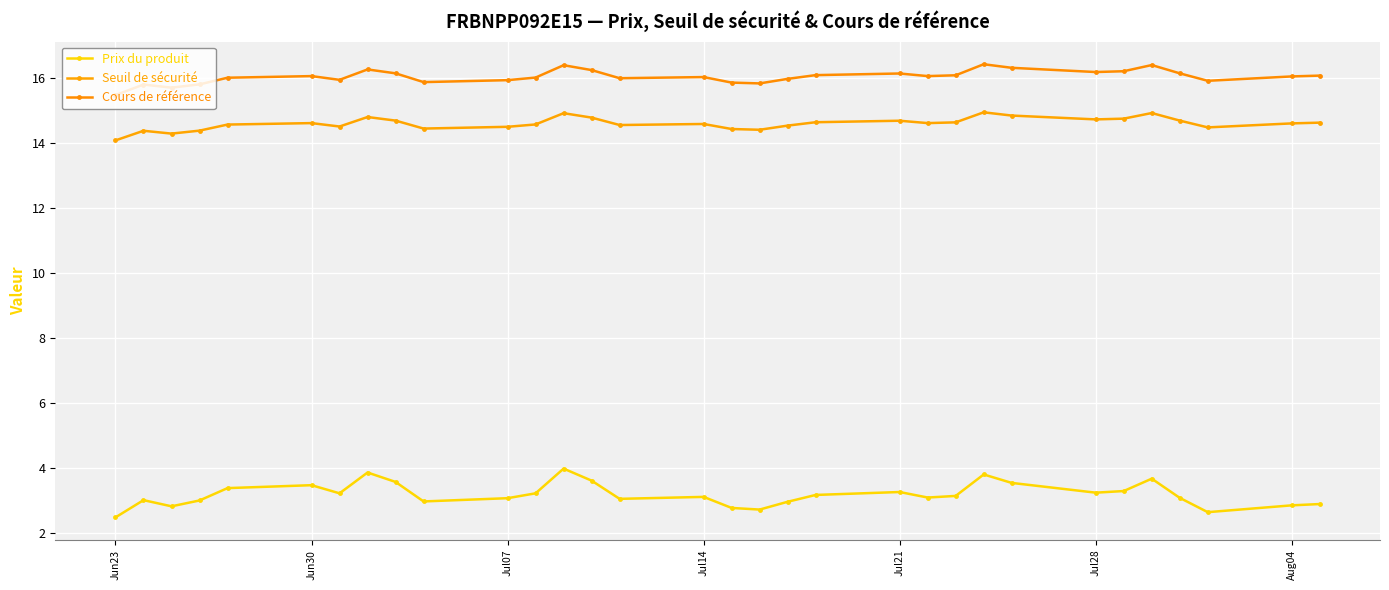

What is the value of the Seuil de sécurité point at the 31st from the left?

14.6